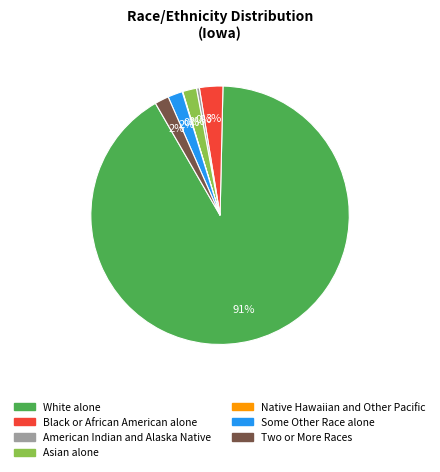

To the nearest percent, what is the average slice percentage?

14%